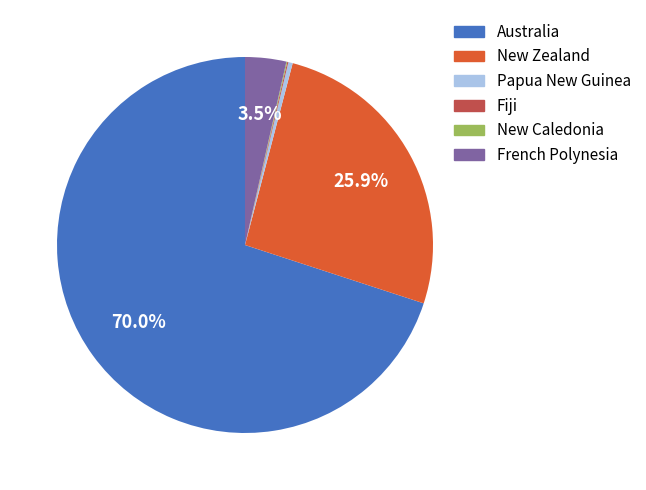

Is there a majority slice in this chart?

Yes